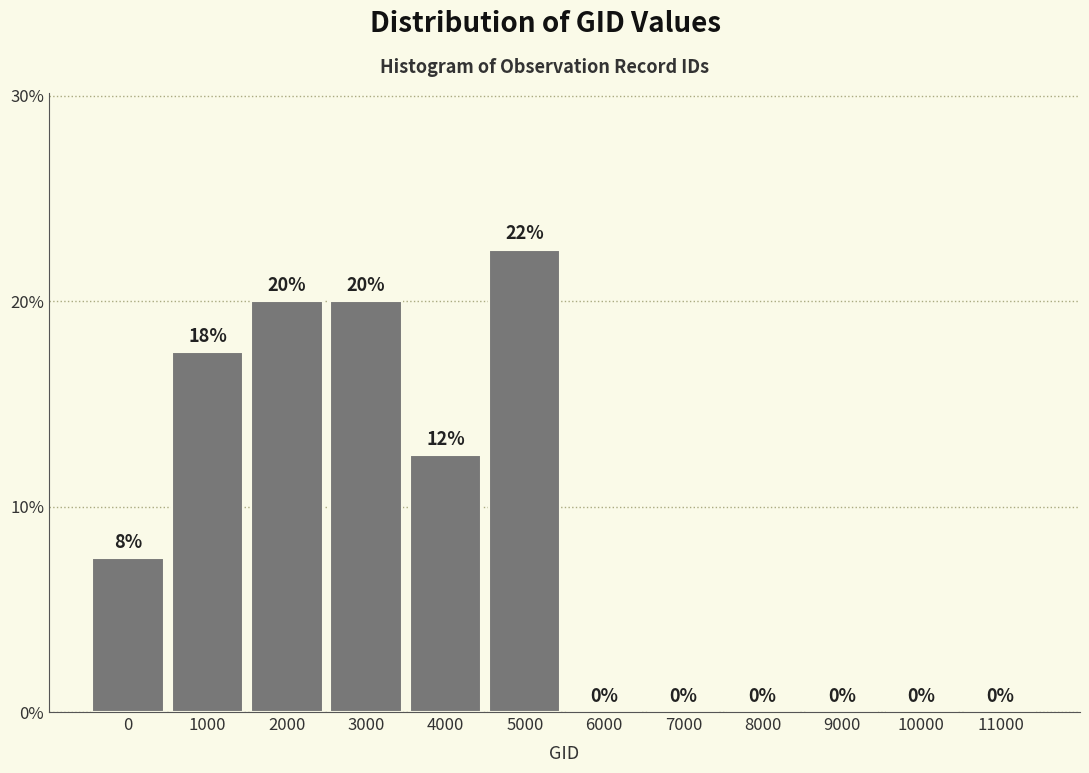

True or false: the data shows 17.5 at 1000.

True